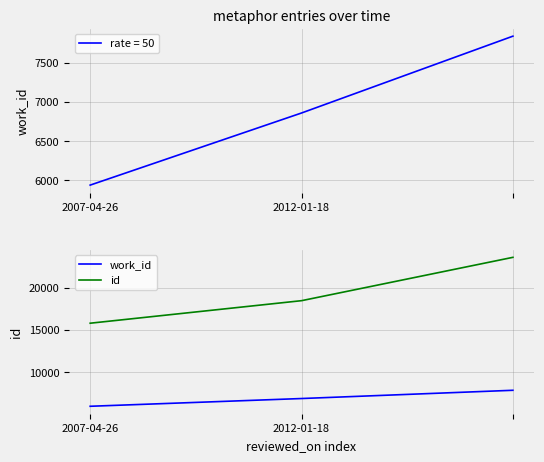

At 2012-01-18, list the series in order from smallest to largest.

work_id, id